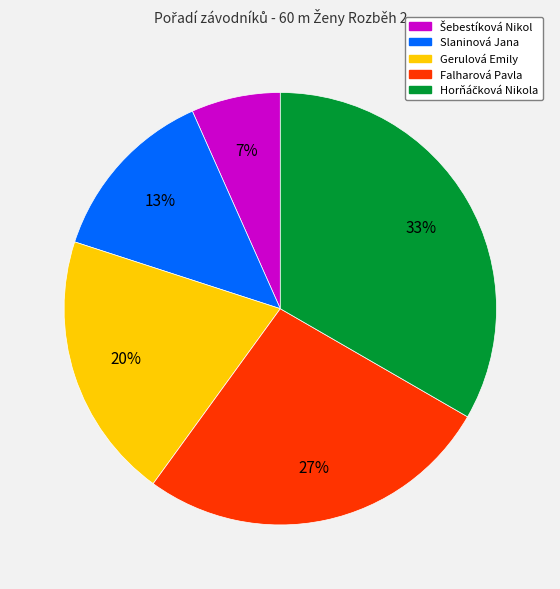

Is there a majority slice in this chart?

No